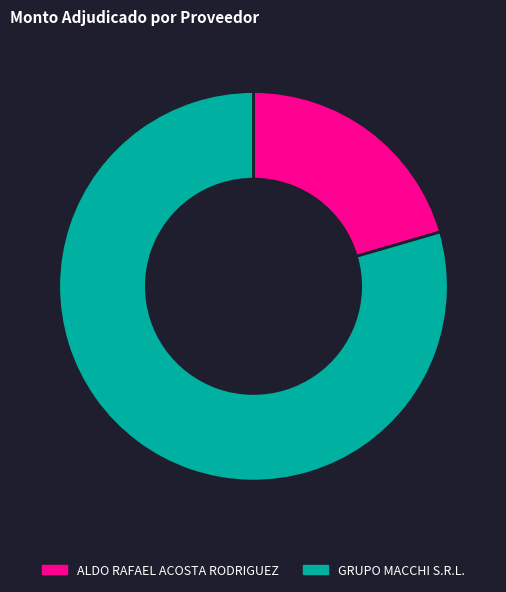

Is it true that GRUPO MACCHI S.R.L. is 88% of the pie?

False